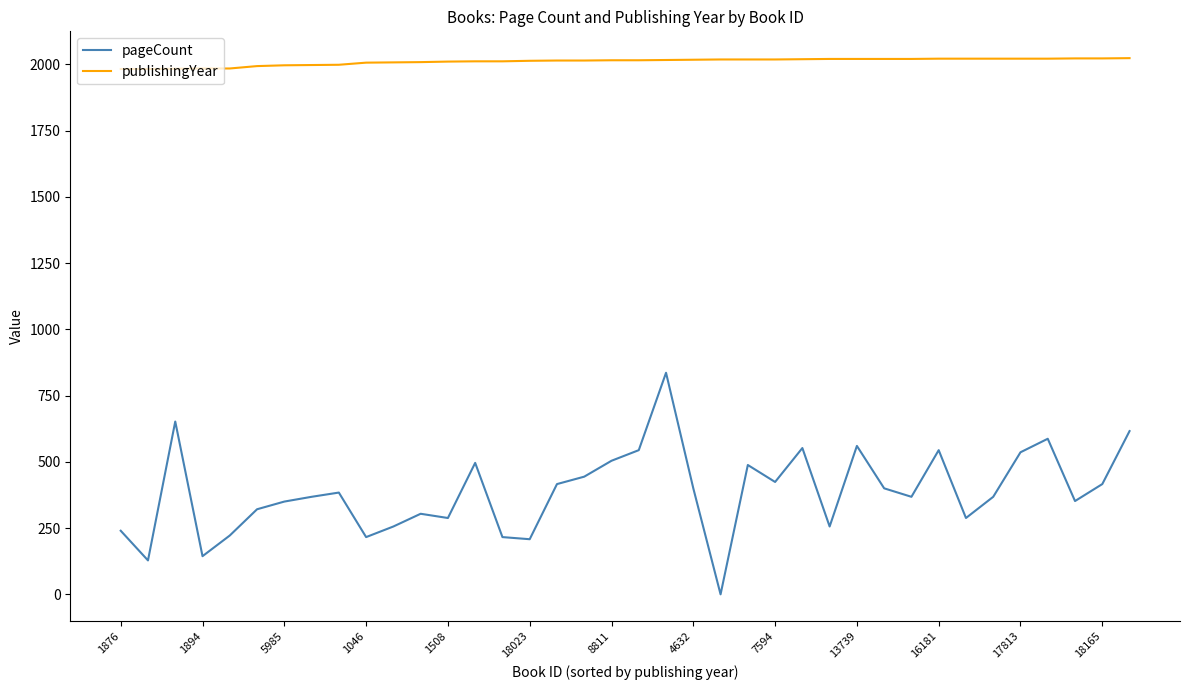

Which series has the widest spread of values?

pageCount